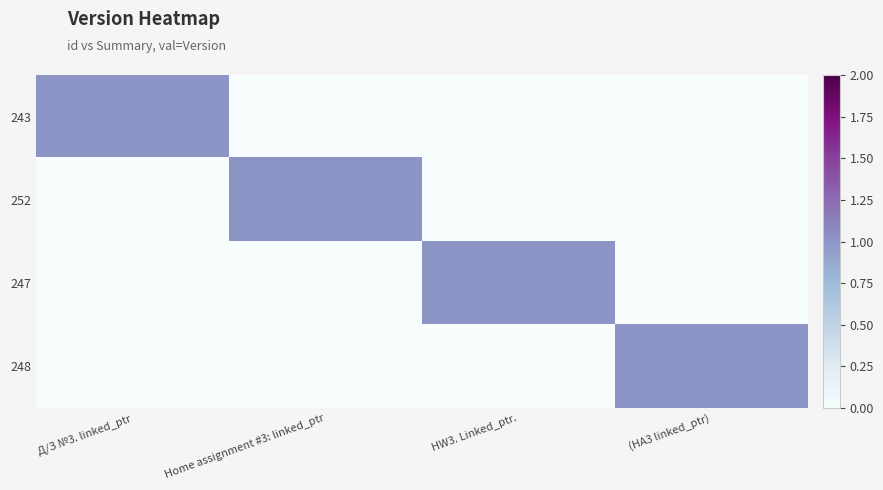

At HW3. Linked_ptr., list the series in order from largest to smallest.

247, 243, 252, 248